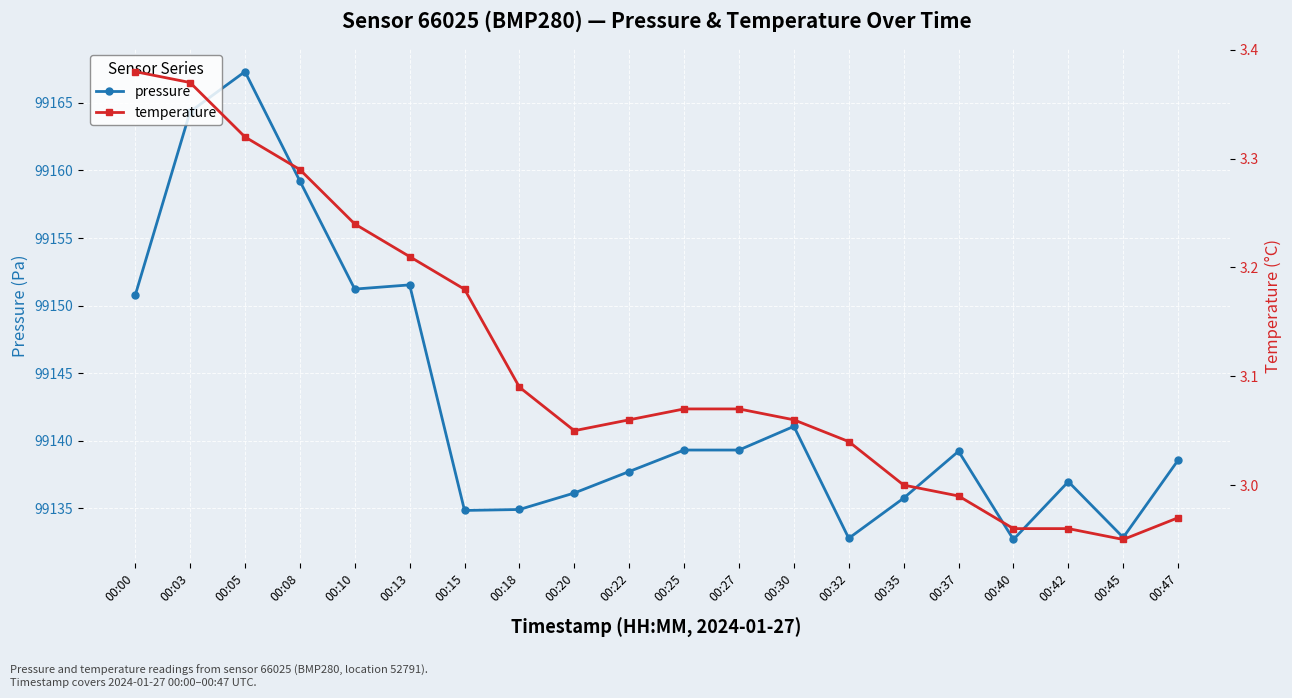

What is the sum of the temperature values at 00:35 and 00:15?

6.2